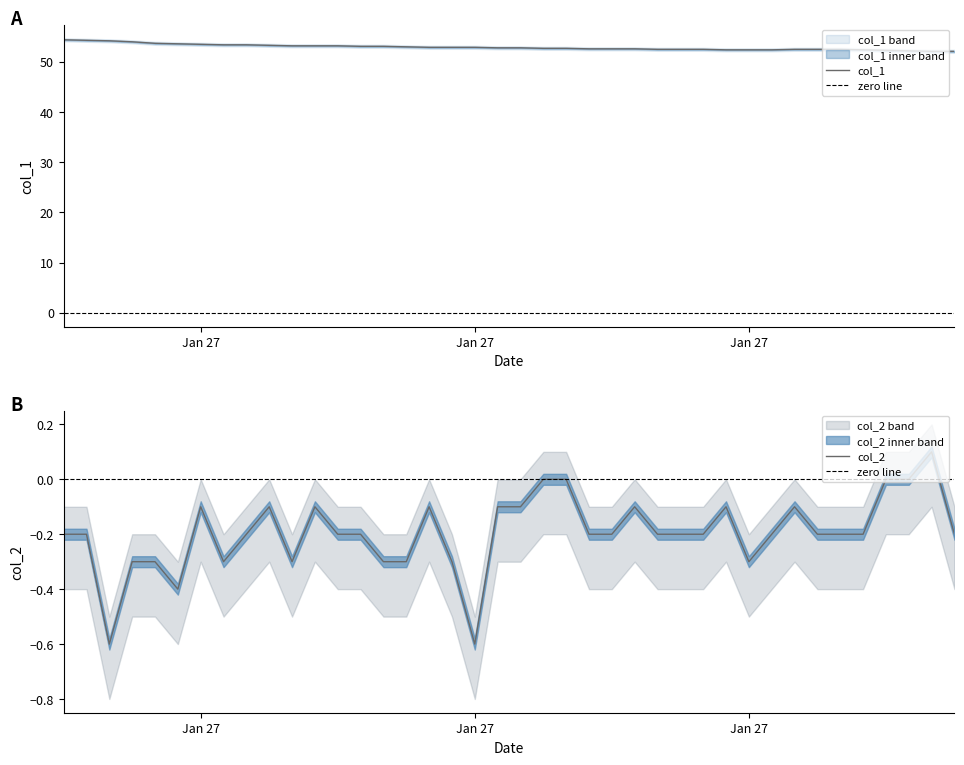

At which category does the chart reach its minimum across all series?

Jan 27